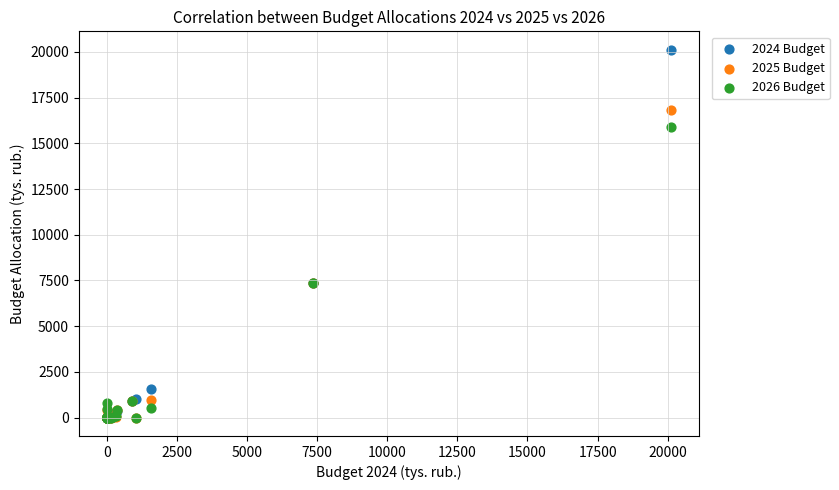

What are all the series names shown in the legend?

2024 Budget, 2025 Budget, 2026 Budget